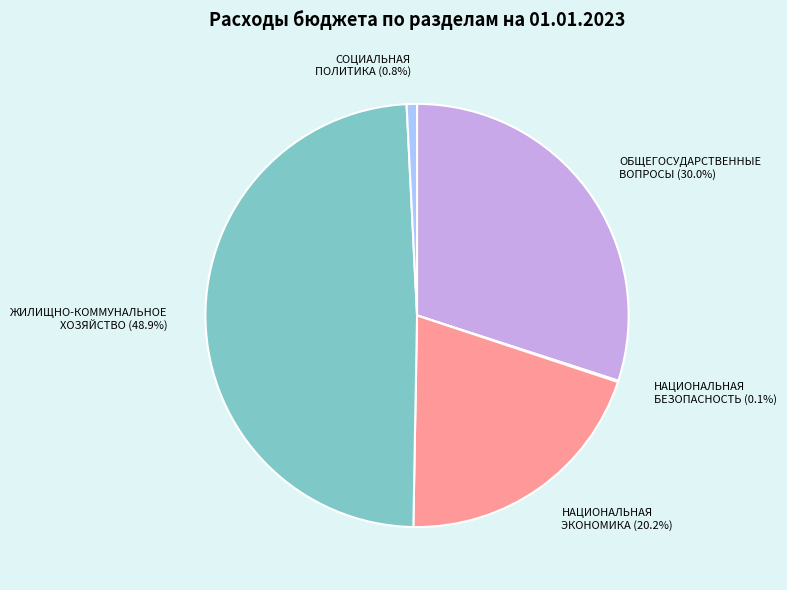

What percentage is NOT represented by НАЦИОНАЛЬНАЯ ЭКОНОМИКА (20.2%)?

79.8%